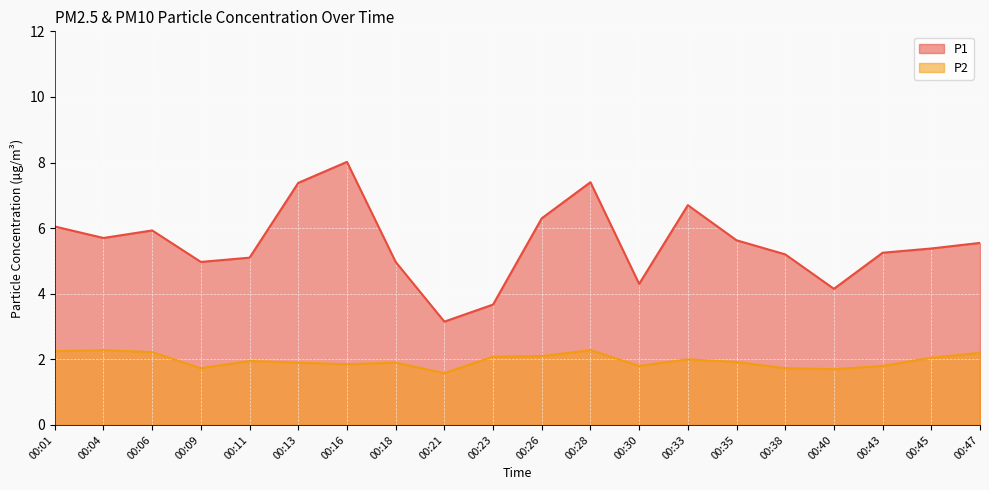

Reading right to left, extract all data points from this chart.

P1: 5.5	5.4	5.2	4.2	5.2	5.6	6.7	4.3	7.4	6.3	3.7	3.1	5.0	8.0	7.4	5.1	5.0	5.9	5.7	6.0
P2: 2.2	2.0	1.8	1.7	1.7	1.9	2.0	1.8	2.3	2.1	2.1	1.6	1.9	1.9	1.9	1.9	1.7	2.2	2.3	2.2